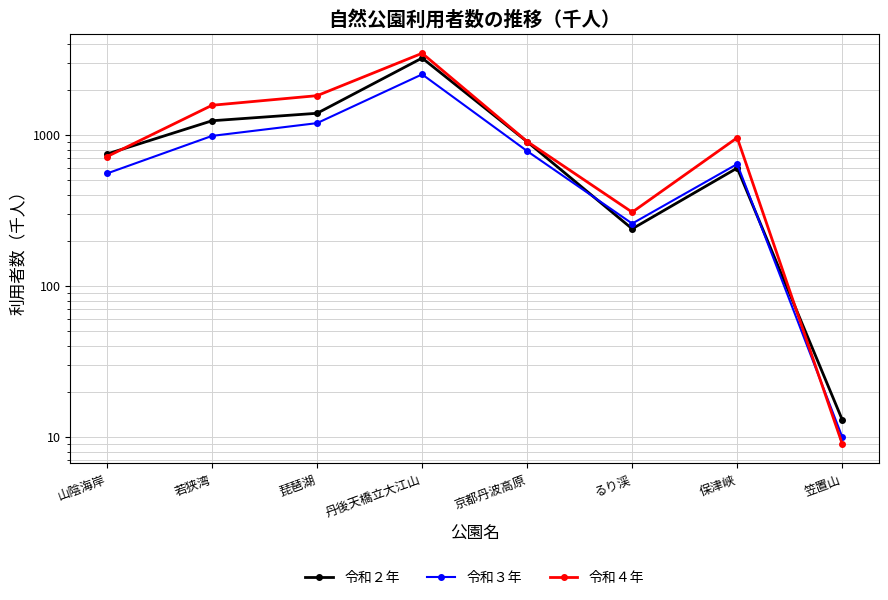

How many data points in 令和２年 are less than 902?

4